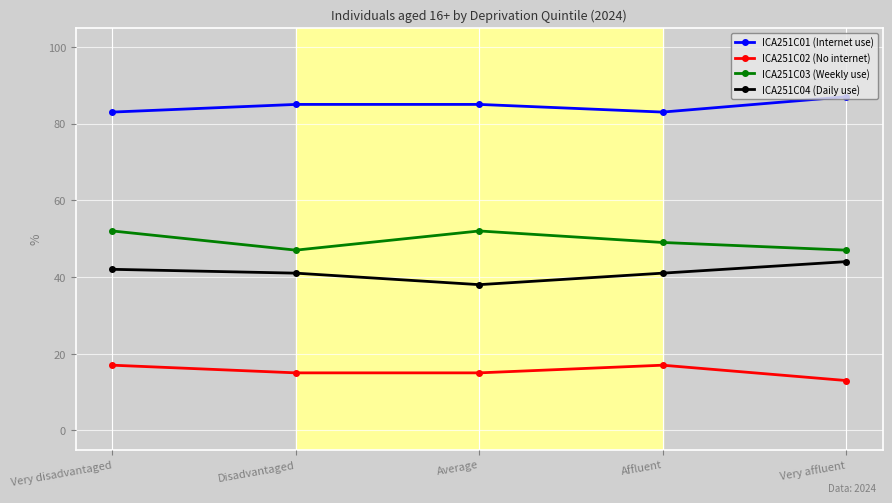

What position from the right is Average?

3